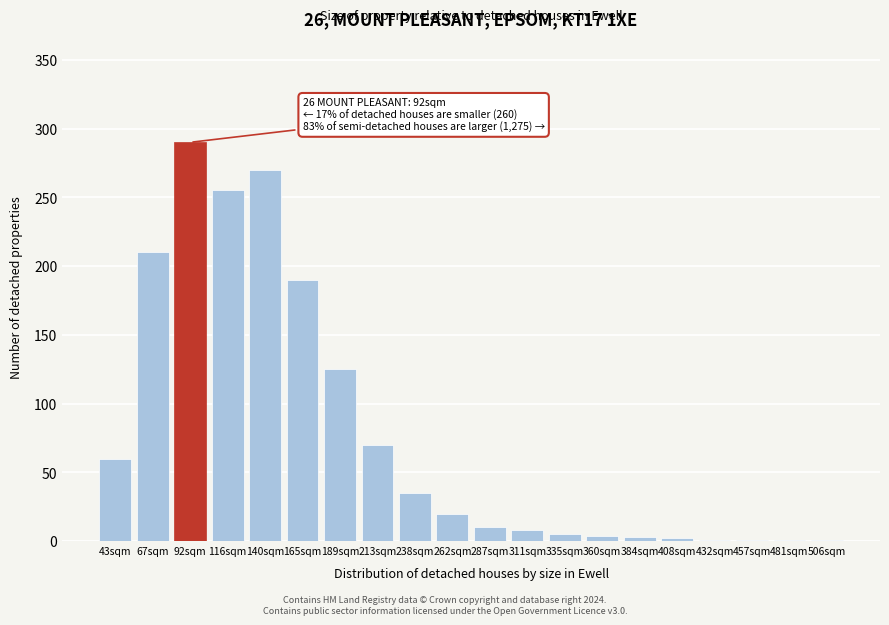

What is the ratio of the value at 140sqm to the value at 262sqm?

13.5